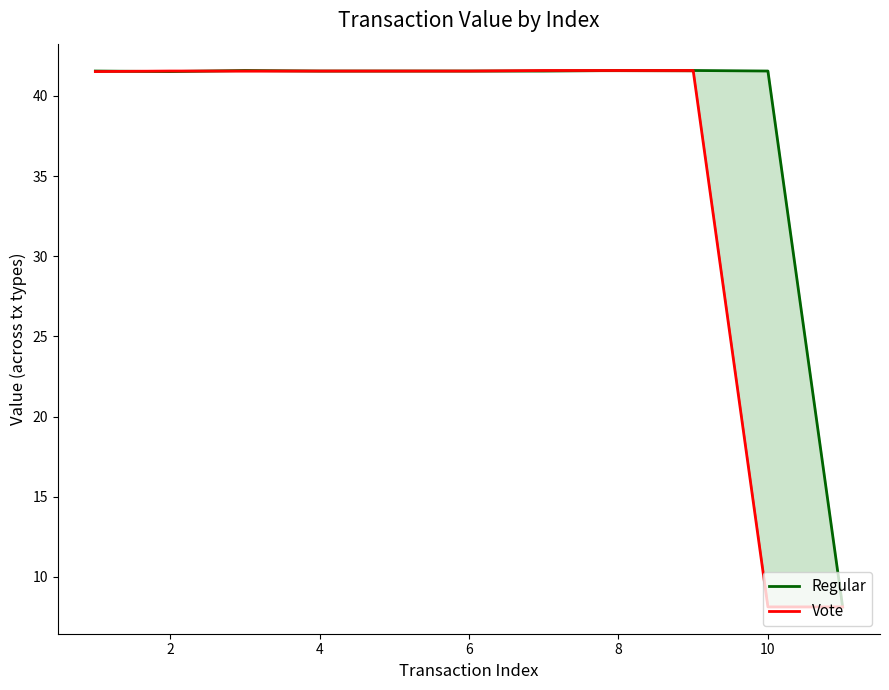

Is the value of Regular at 9 greater than the value of Vote at 7?

No